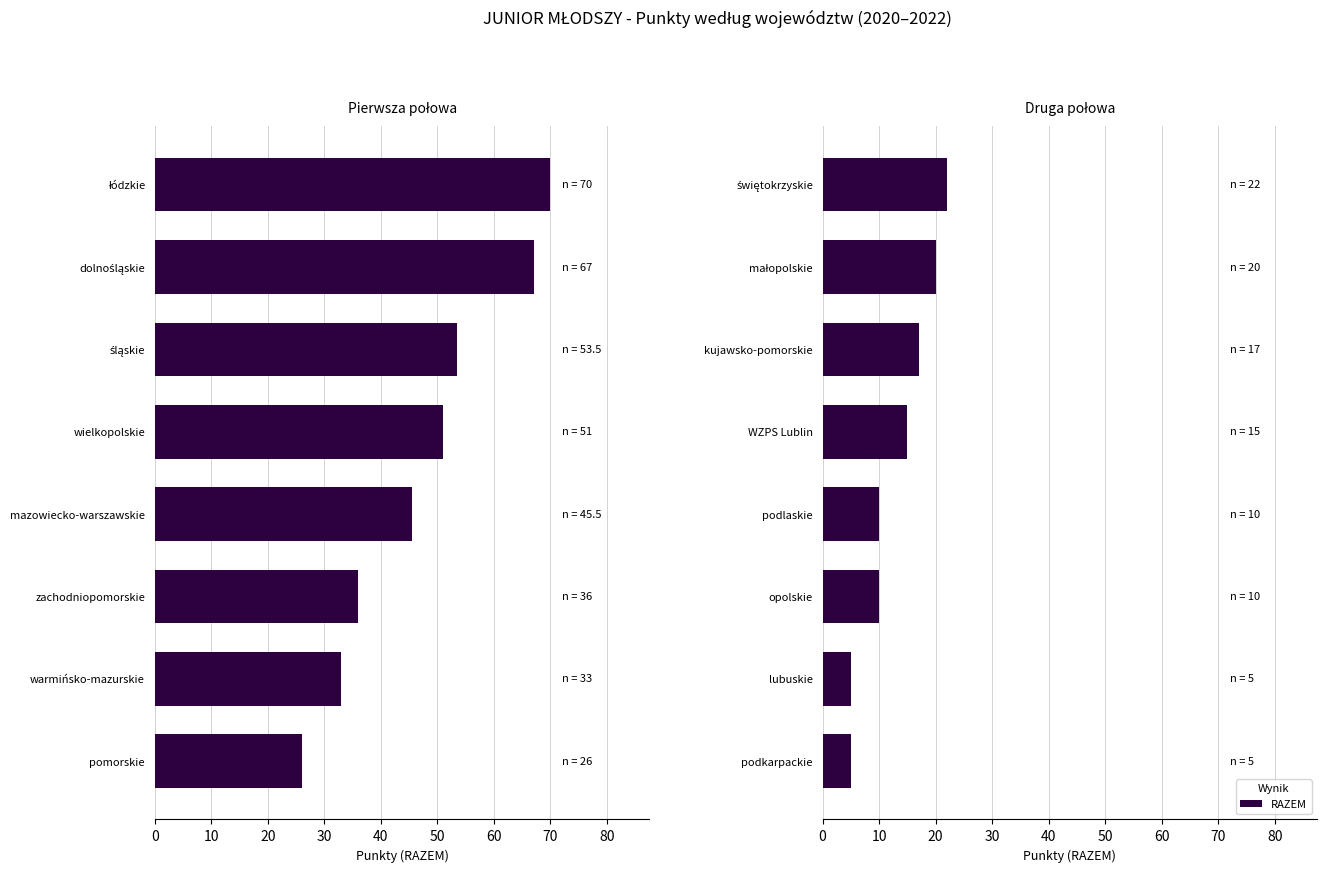

Is it true that the value at 10 is 12?

False